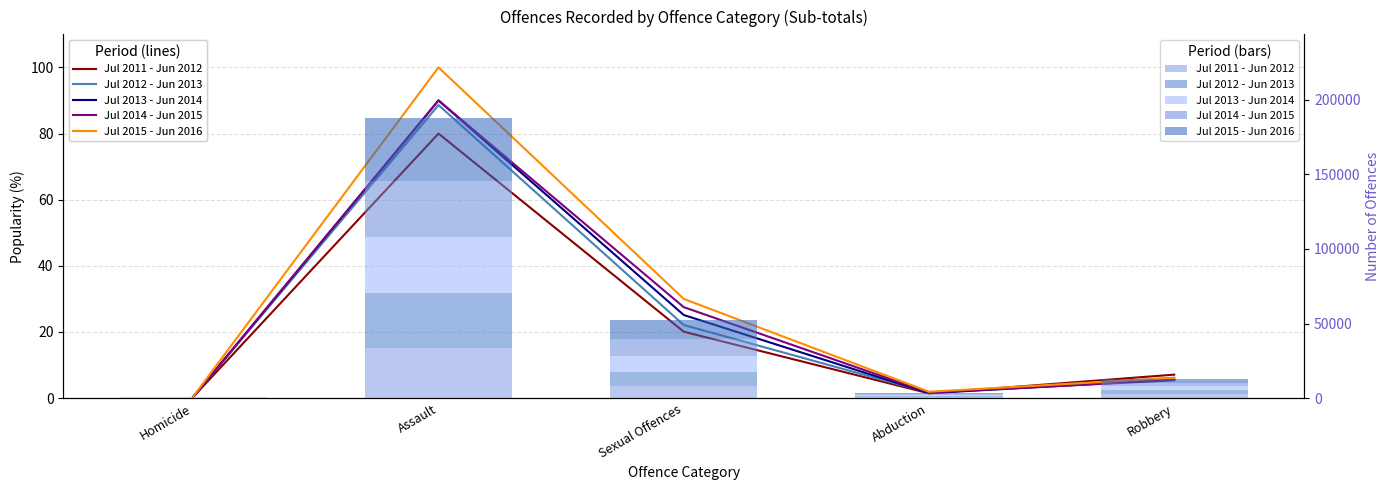

Between Abduction and Robbery, which series saw the biggest shift?

Jul 2011 - Jun 2012